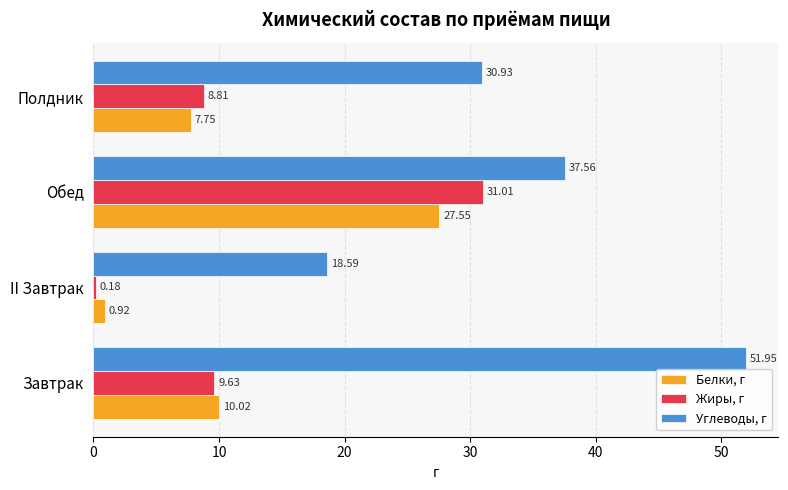

How many values in the Белки, г series are below 10?

2